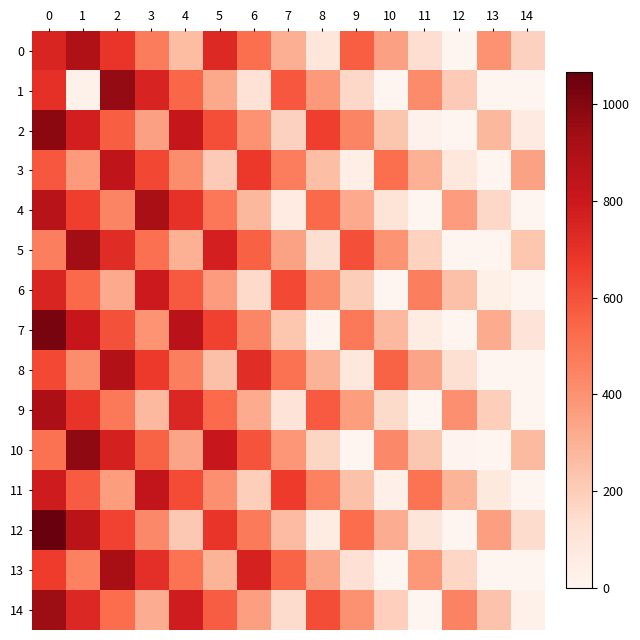

At how many categories does at least one series exceed 448?

13